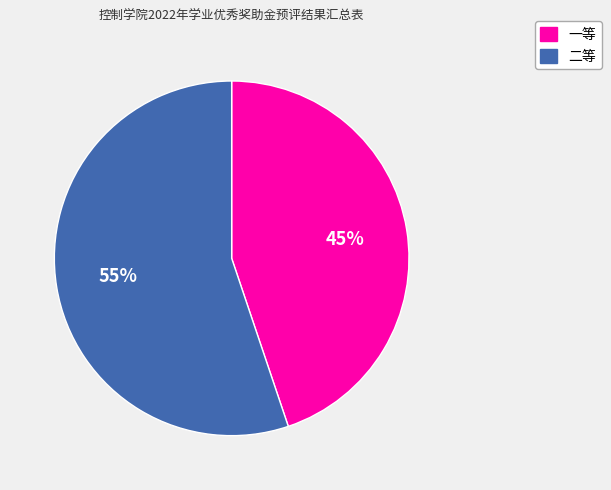

Is the sum of 一等 and 二等 greater than half?

Yes